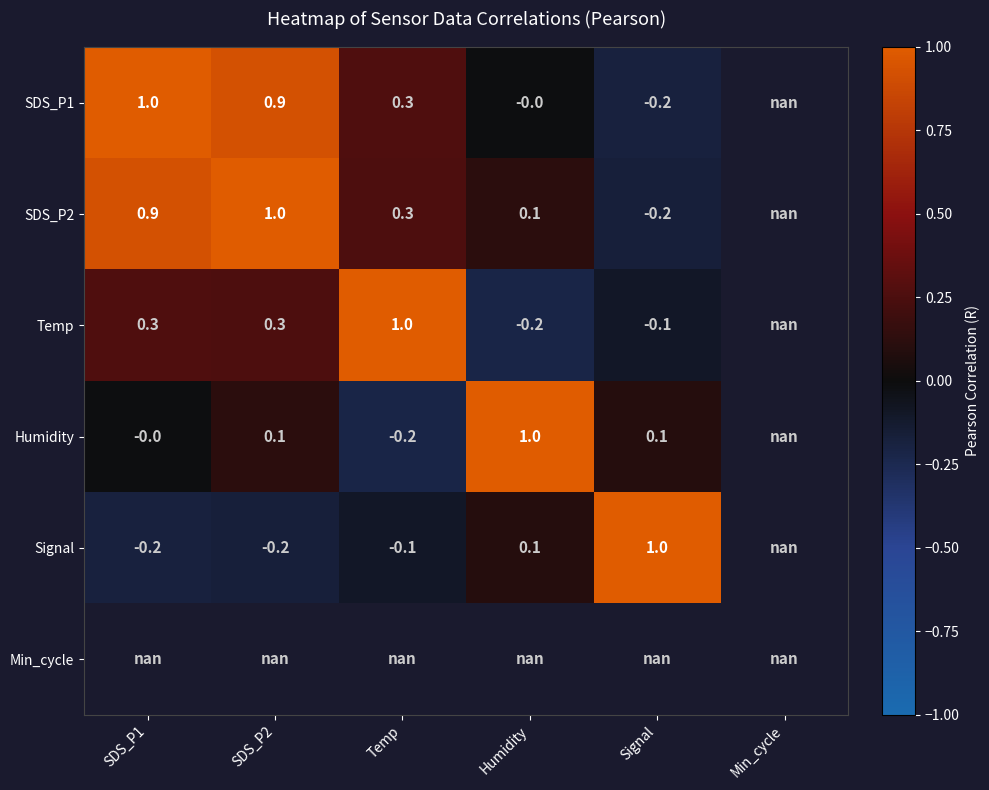

True or false: Temp has a value of 0.1 at SDS_P1.

False